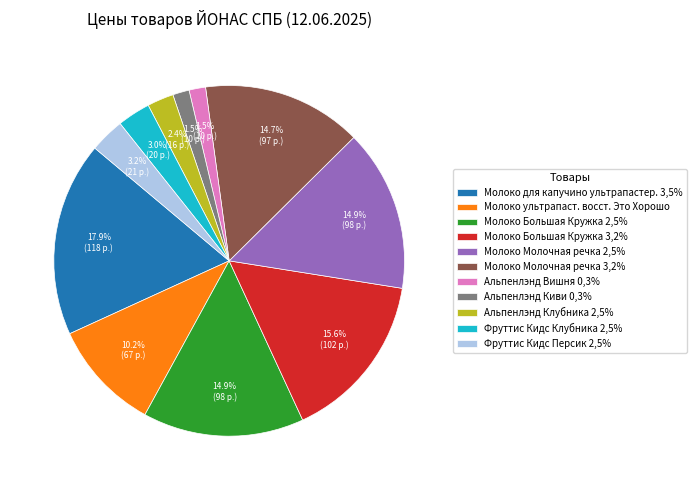

True or false: Молоко для капучино ультрапастер. 3,5% accounts for 32% of the total.

False